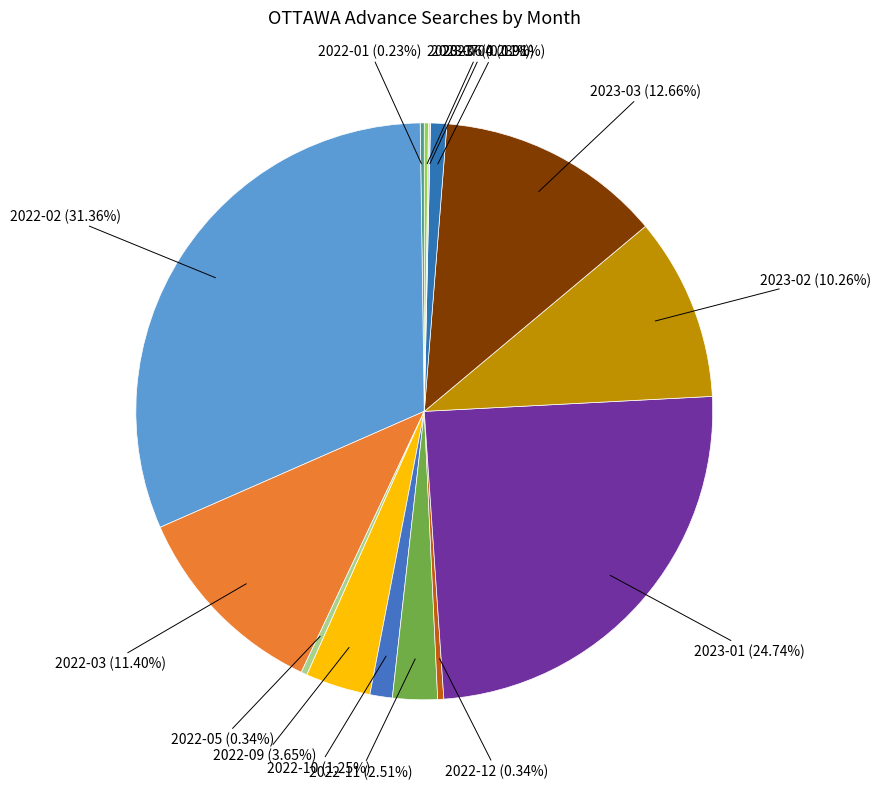

To the nearest percent, what is the average slice percentage?

5%